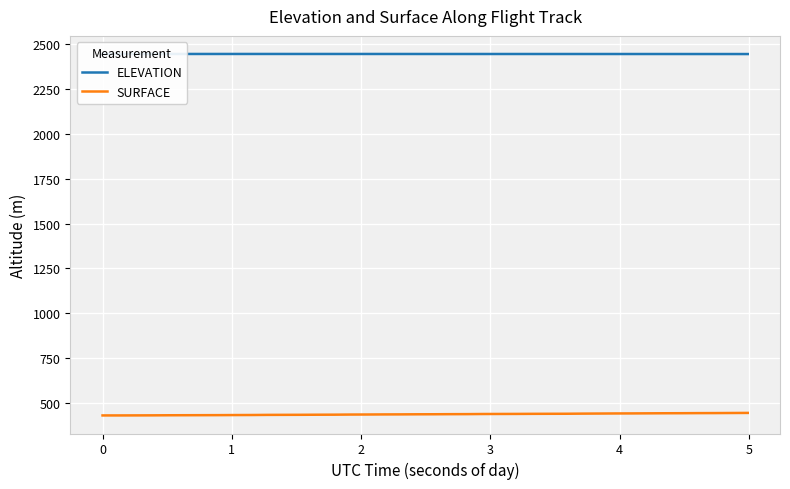

True or false: ELEVATION and SURFACE cross at least once.

False